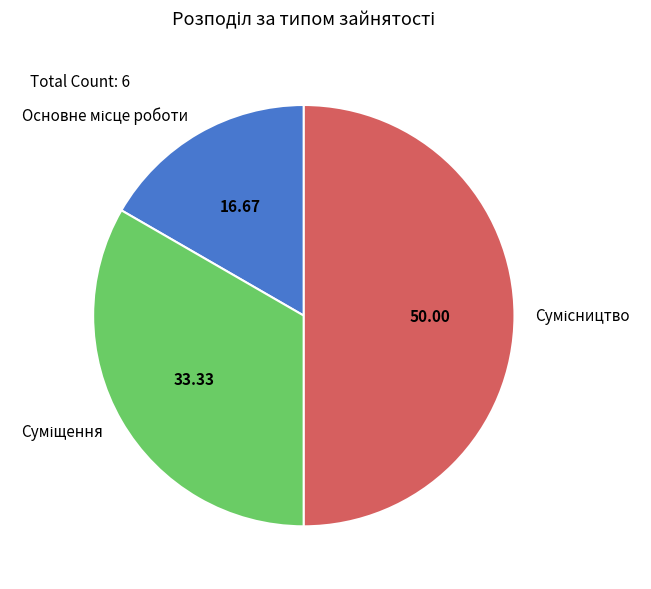

Which category has the biggest portion of the pie?

Сумісництво